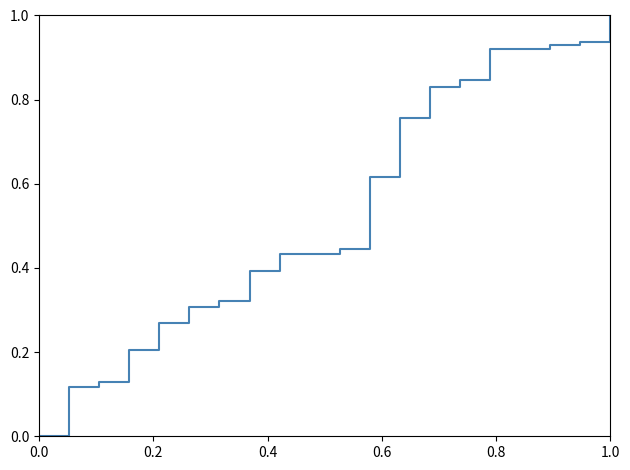

What is the maximum value shown in the chart?

1.0